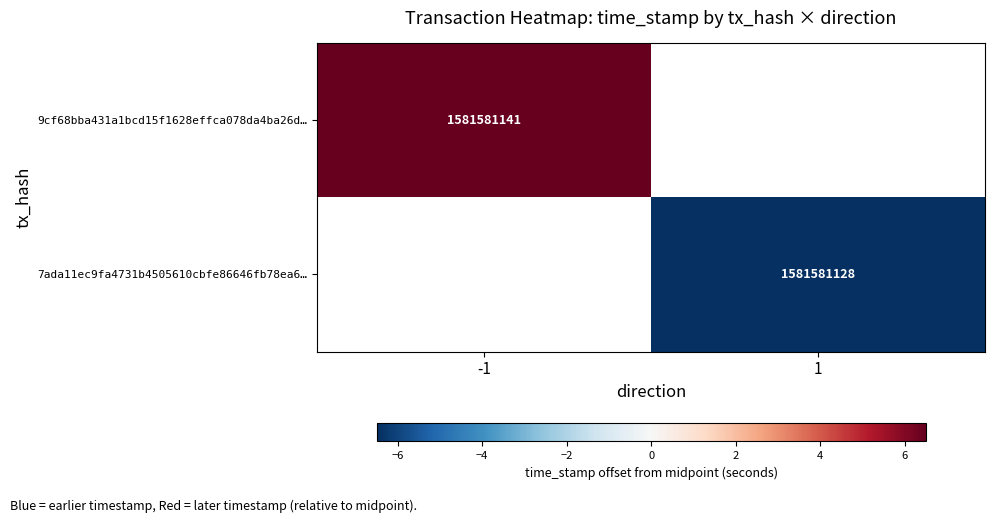

Is it true that 9cf68bba431a1bcd15f1628effca078da4ba26d… equals 1581581141.0 at -1?

True